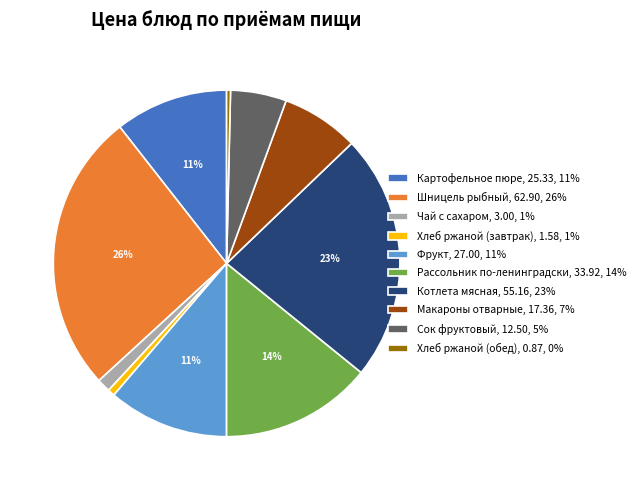

Is the sum of Макароны отварные, 17.36, 7% and Картофельное пюре, 25.33, 11% greater than half?

No